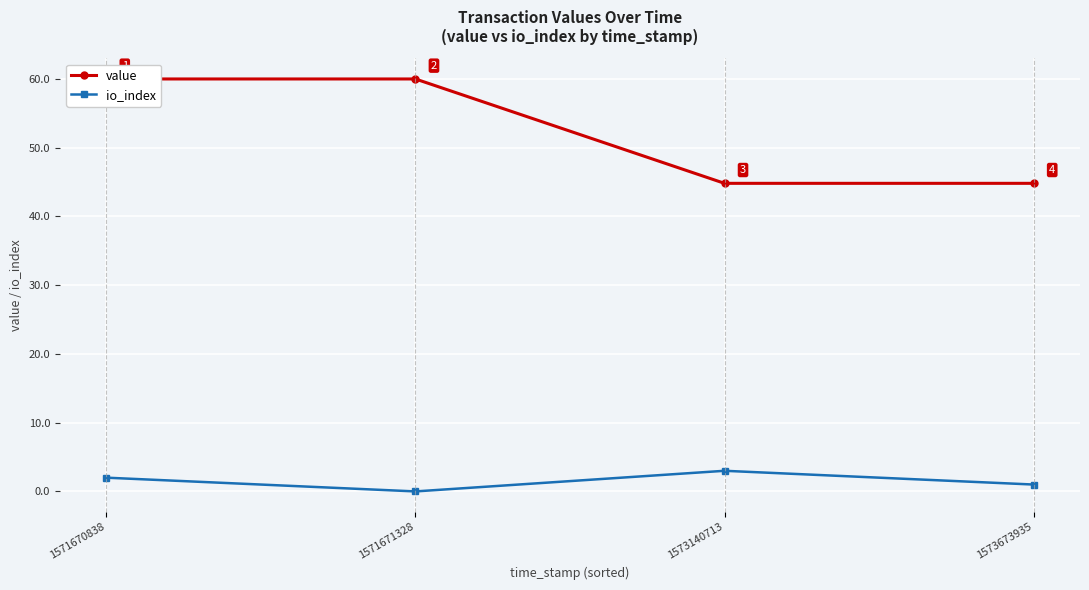

The value series shows 84.6 at 1571670838. True or false?

False